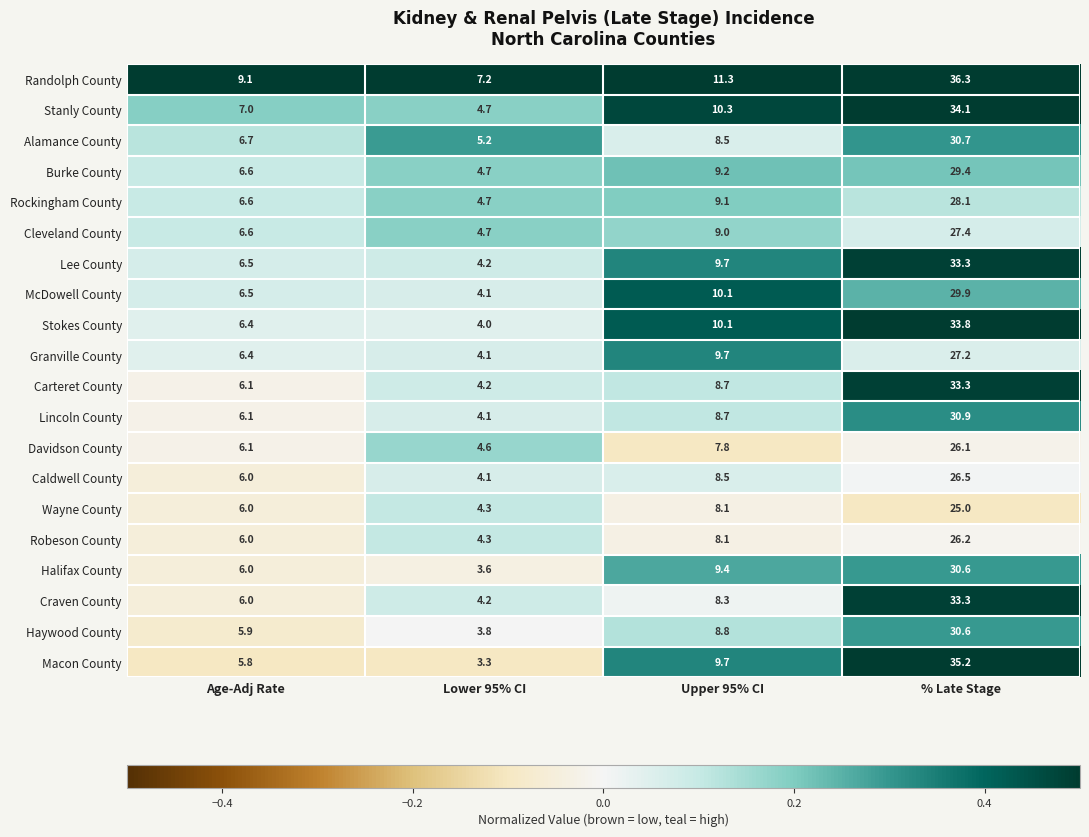

What is the difference between the highest and lowest values at Age-Adj Rate?

3.3